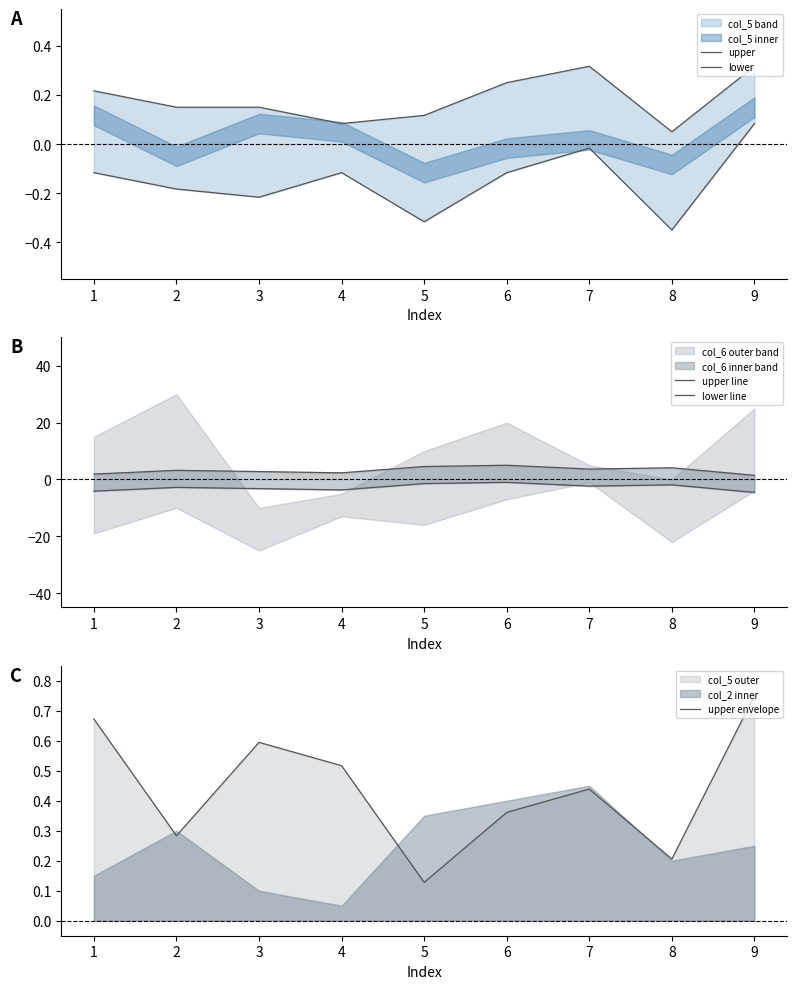

The upper envelope series shows 0.2 at 7. True or false?

False